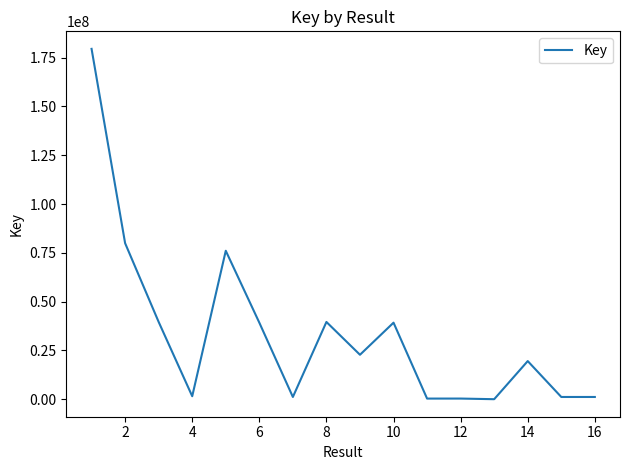

What is the difference between the maximum and minimum values?

179493475